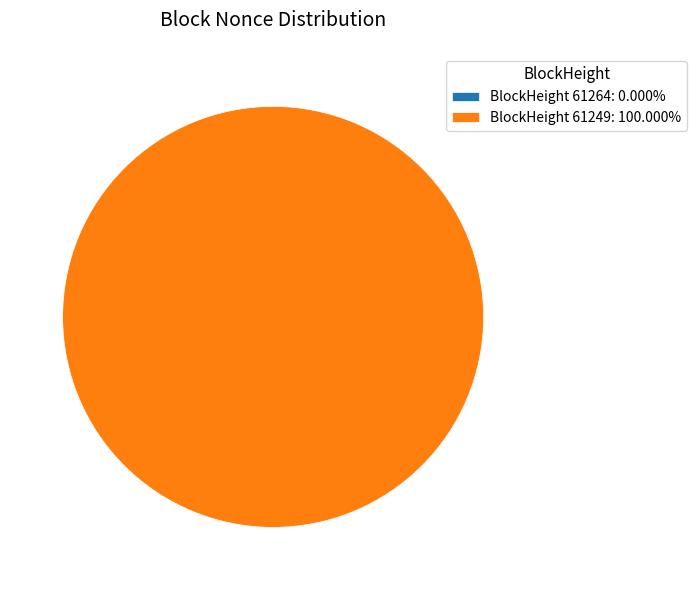

To the nearest percent, what percentage of the pie is 61249?

100%